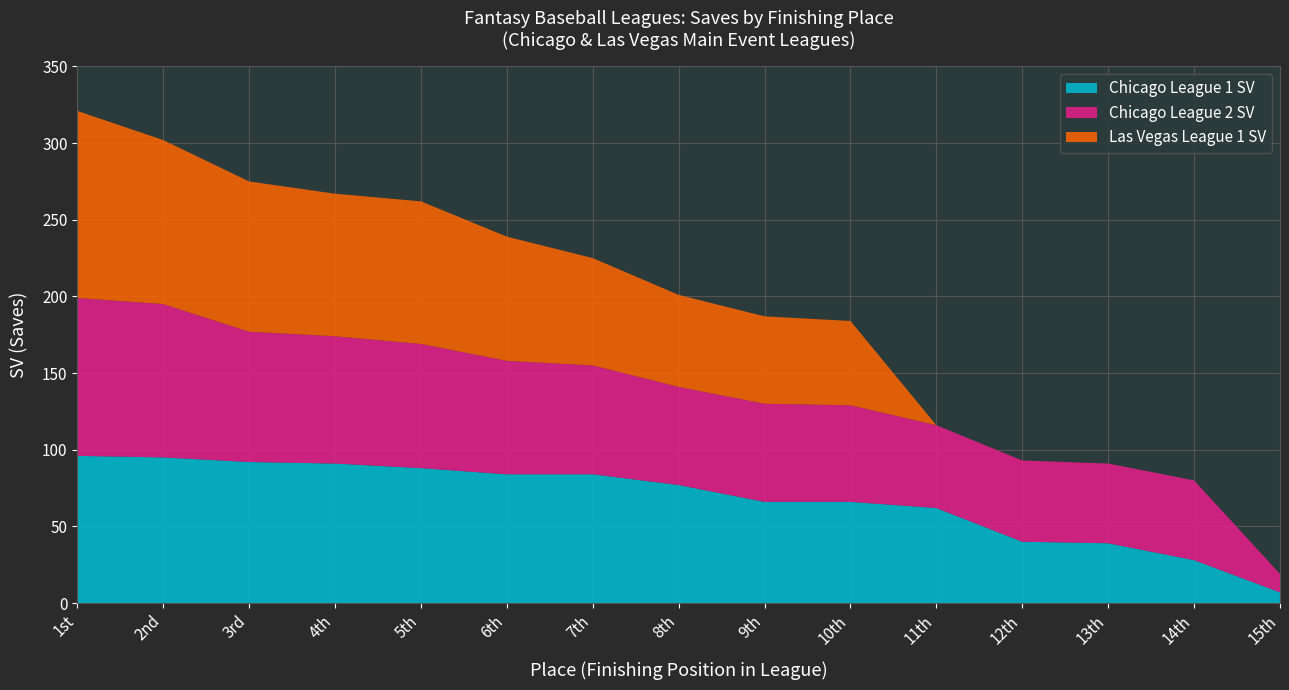

The value of Chicago League 1 SV at 9th is 66. True or false?

True